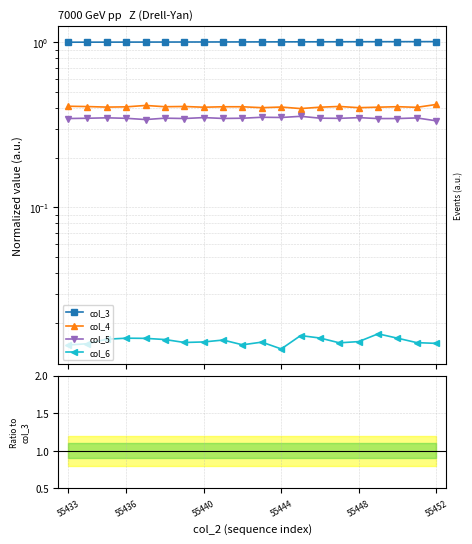

At 9, list the series in order from smallest to largest.

col_6, col_5, col_4, col_3